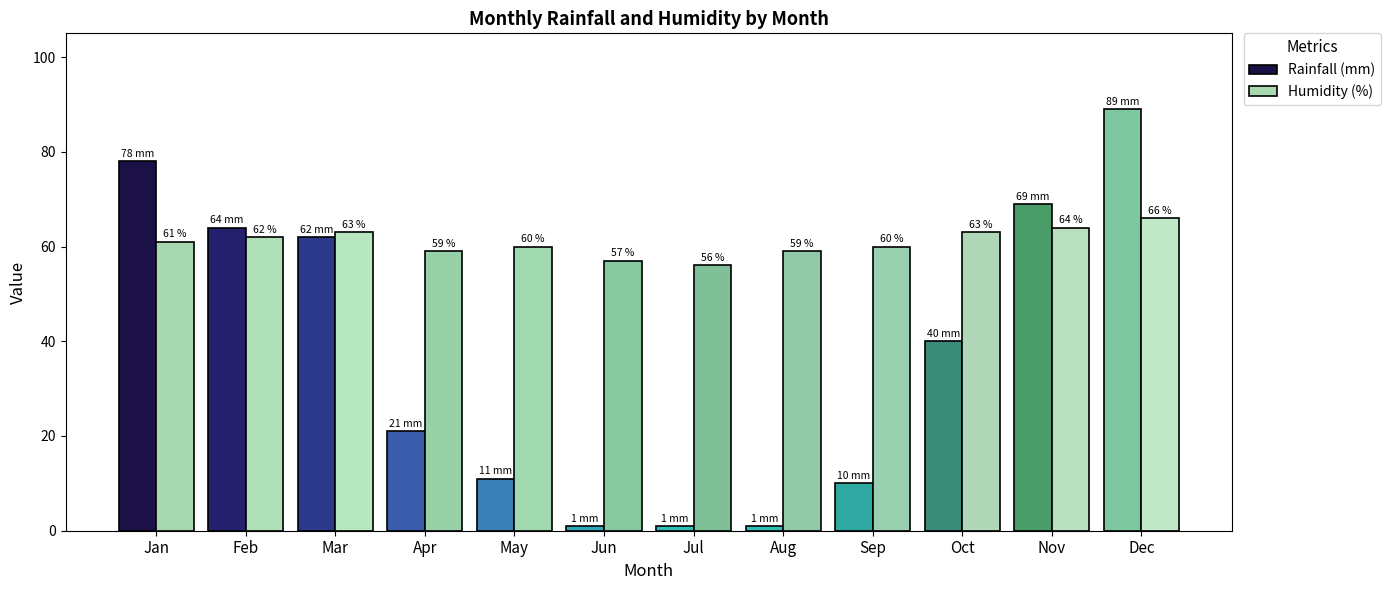

Is it true that Rainfall (mm) equals 17 at Oct?

False